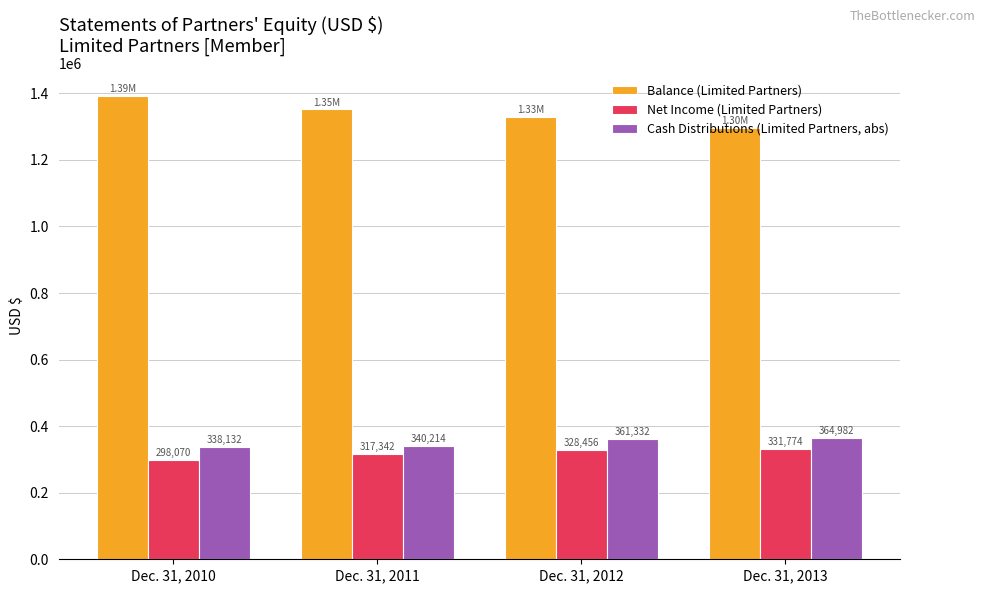

What is the greatest value displayed?

1391411